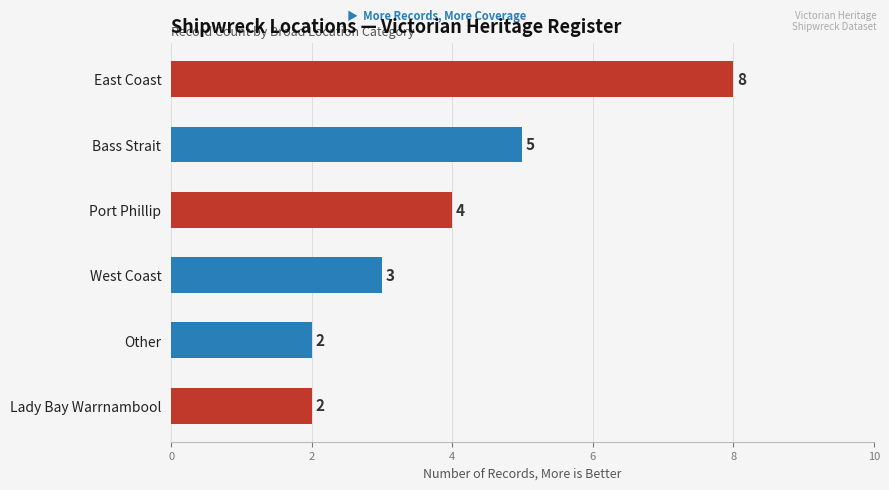

What is the difference between the maximum and minimum values?

6